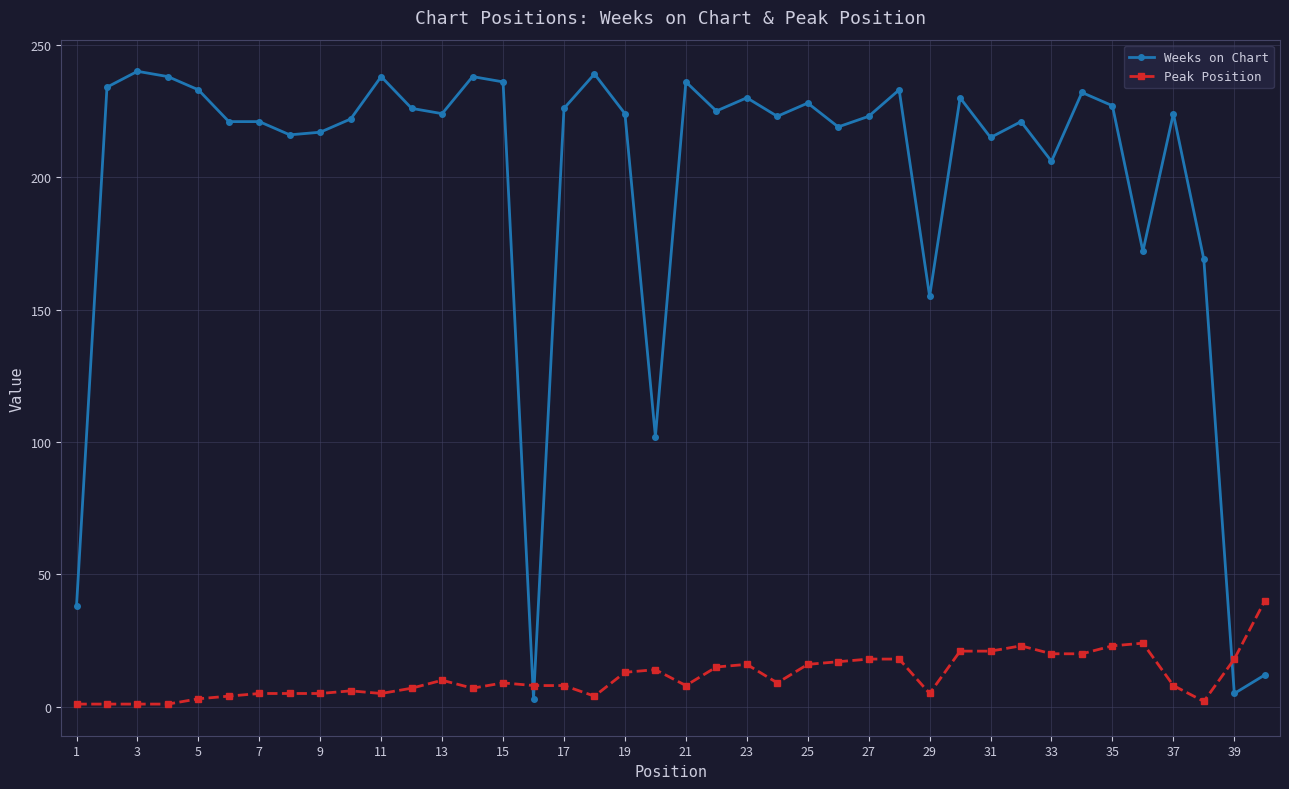

What are all the series names shown in the legend?

Weeks on Chart, Peak Position